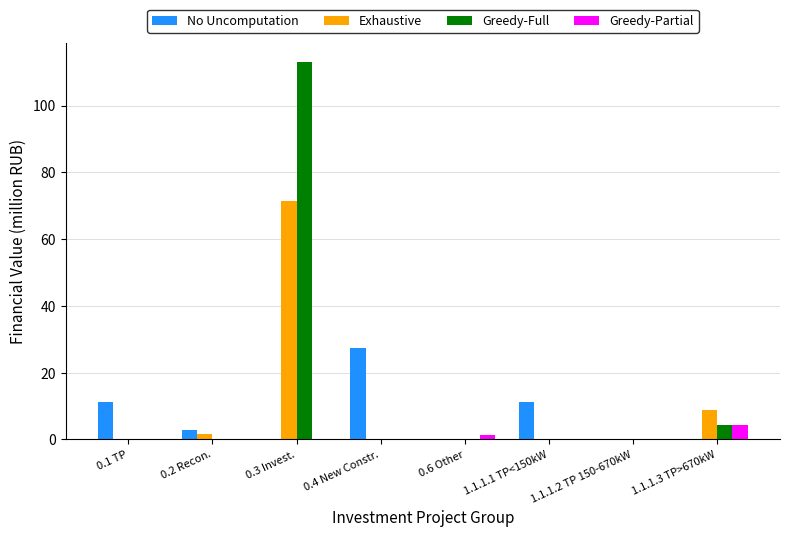

What is the sum of all Greedy-Partial values?

5.7